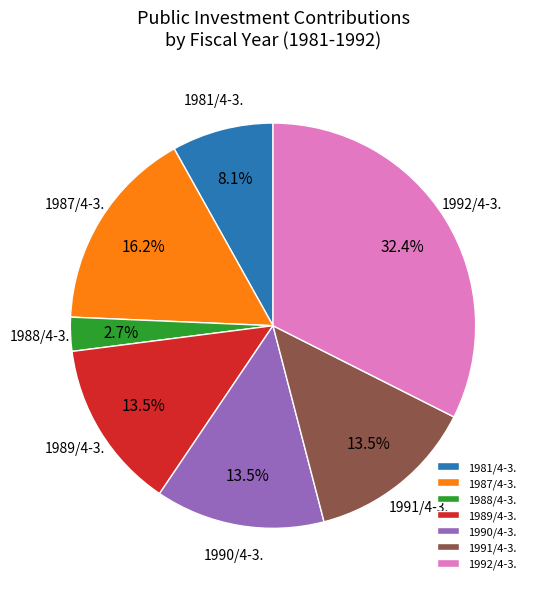

Is 1991/4-3. the majority of the pie?

No